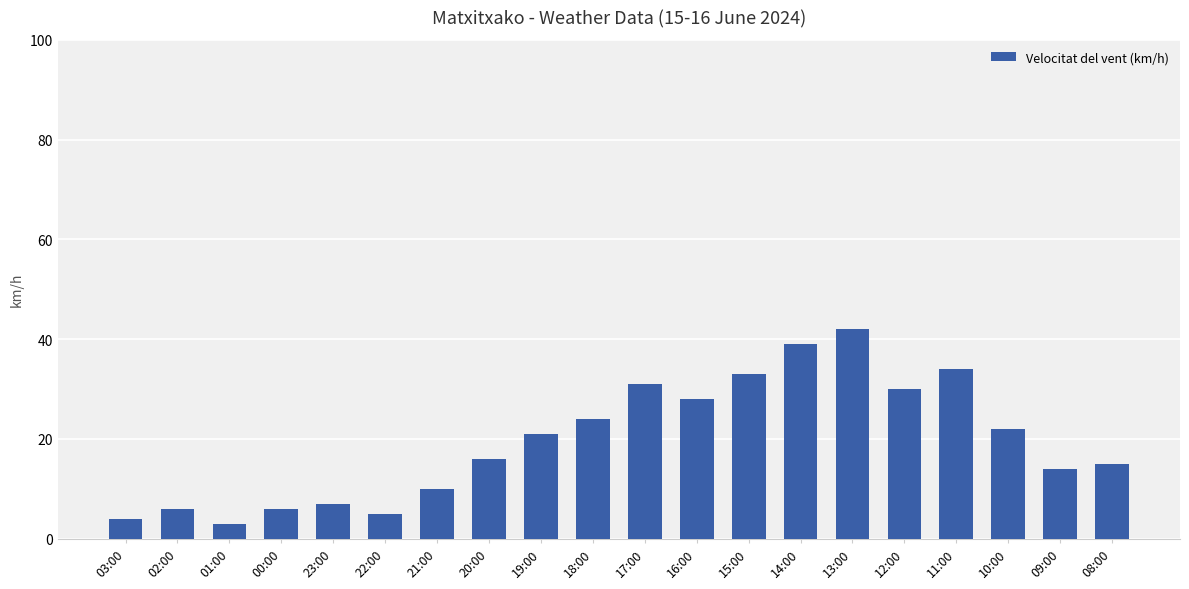

What is the smallest value displayed?

3